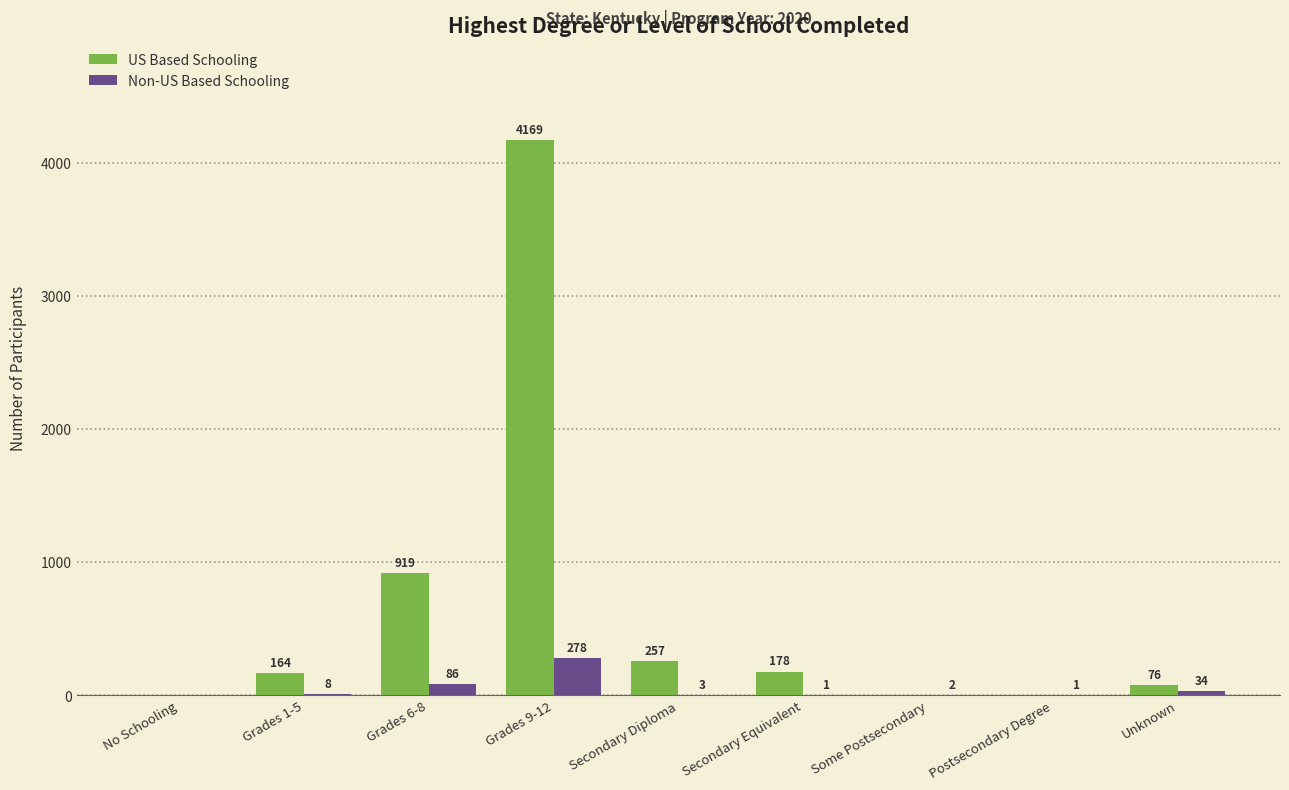

True or false: Non-US Based Schooling has a value of 3 at Secondary Diploma.

True